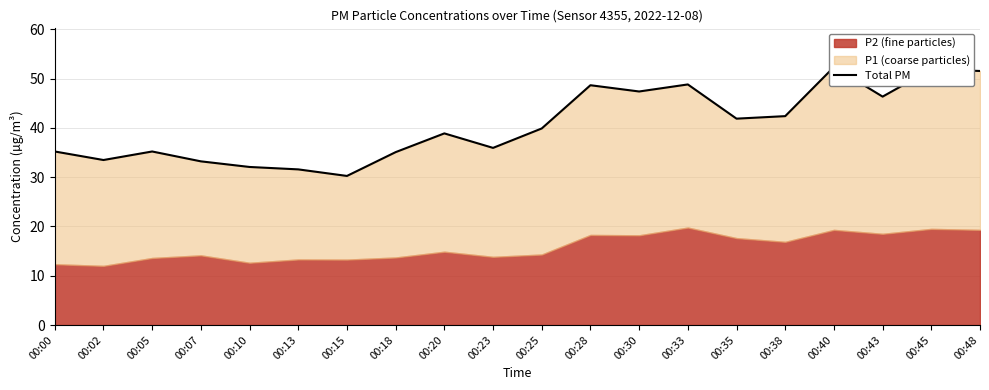

Is it true that the value at 00:13 is 31.6?

True